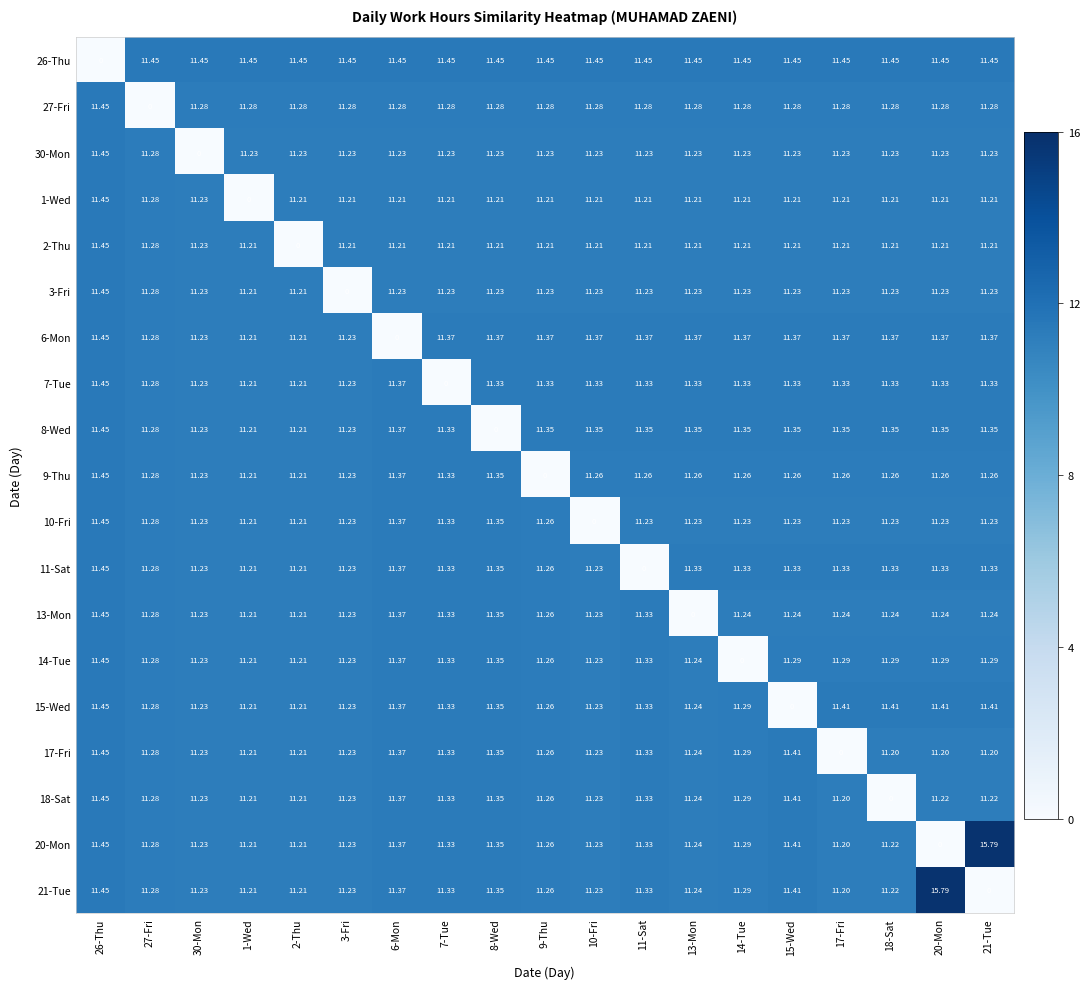

Is the value of 30-Mon at 1-Wed greater than the value of 11-Sat at 17-Fri?

No